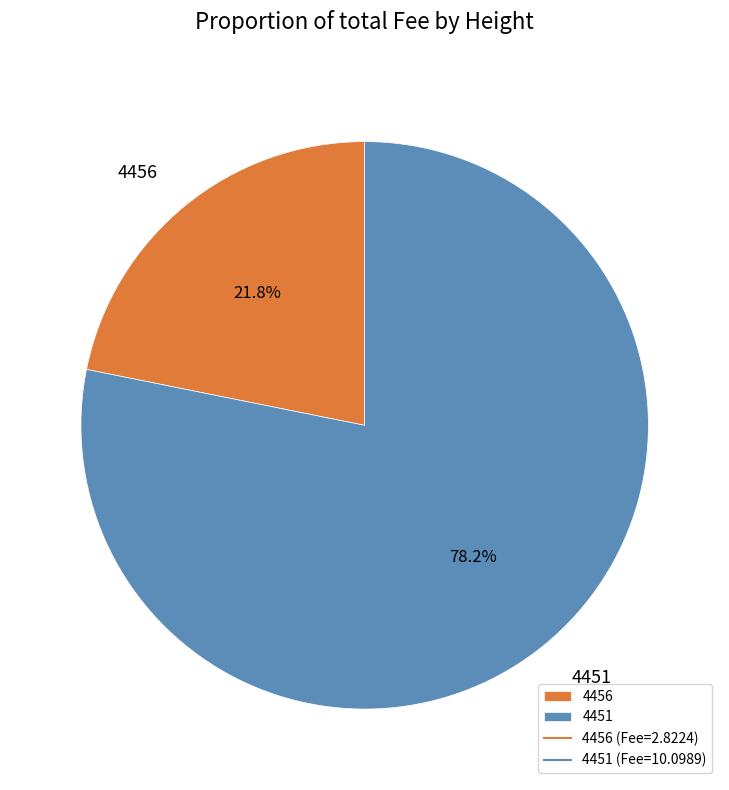

What is the ratio of the value at 4456 to the value at 4451?

0.3